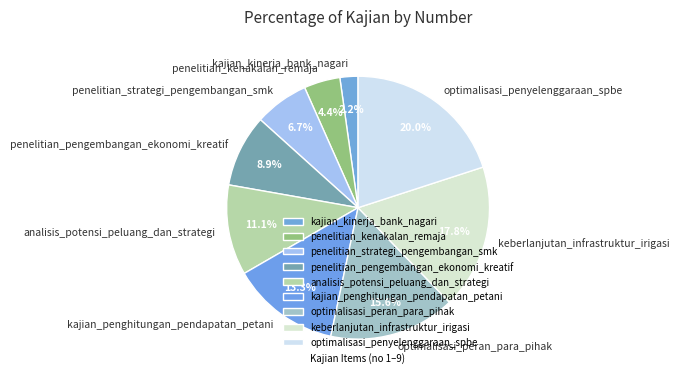

What percentage is the kajian_kinerja_bank_nagari slice, to the nearest percent?

2%